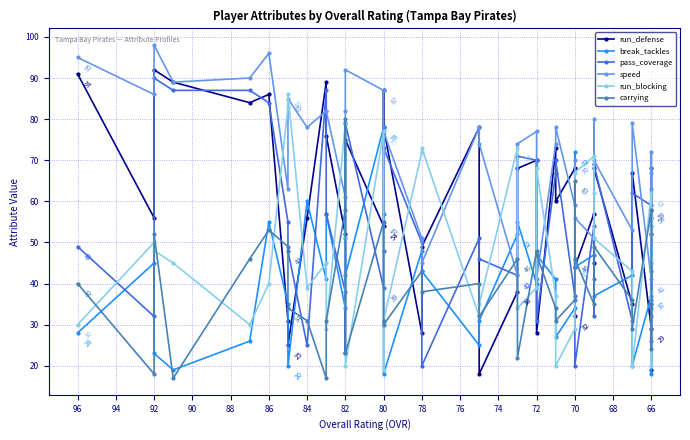

What are all the series names shown in the legend?

run_defense, break_tackles, pass_coverage, speed, run_blocking, carrying